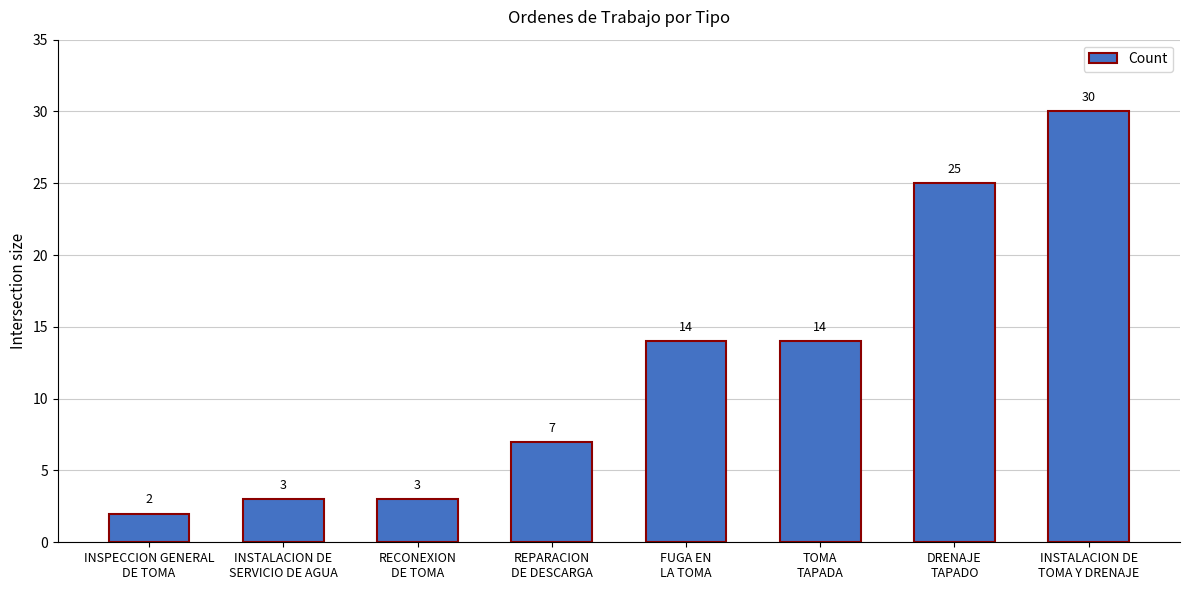

Is it true that the value at INSTALACION DE
TOMA Y DRENAJE is 30?

True